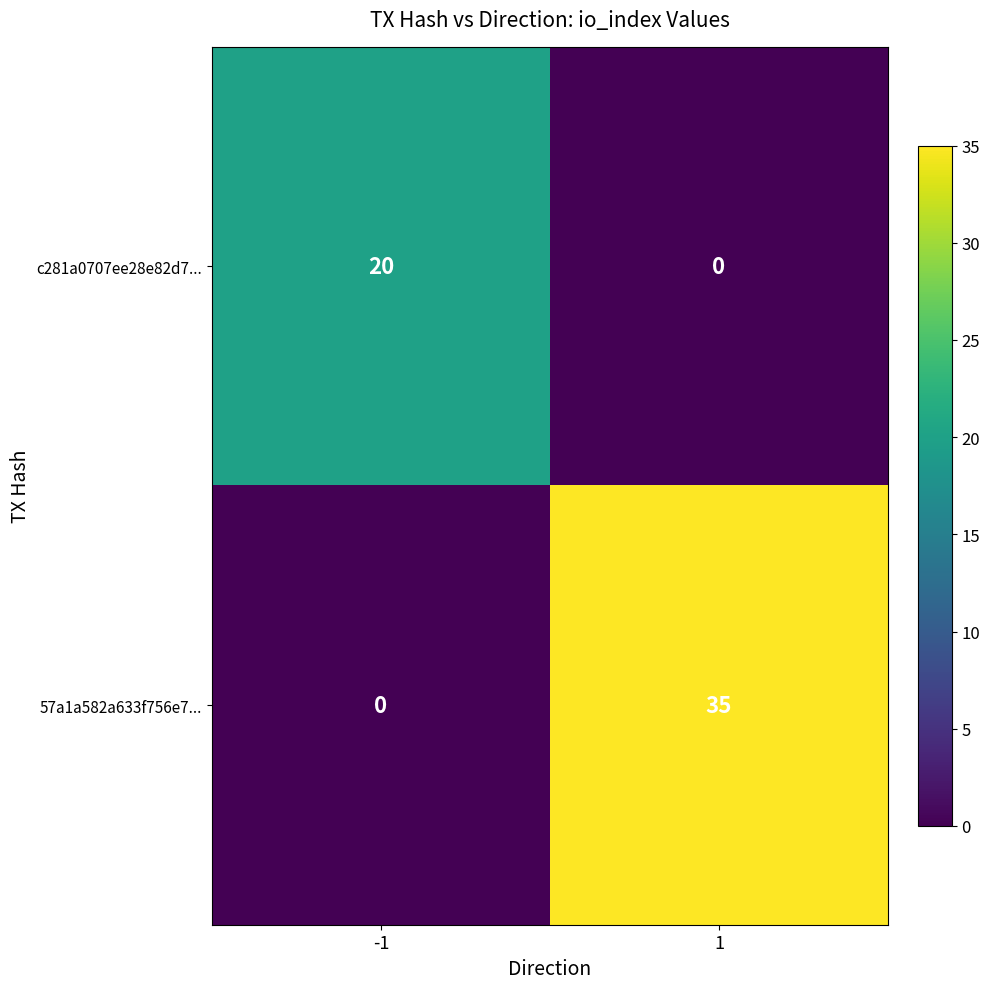

Reading left to right, list all the values displayed in this chart.

c281a0707ee28e82d7...: -1=20	1=0
57a1a582a633f756e7...: -1=0	1=35